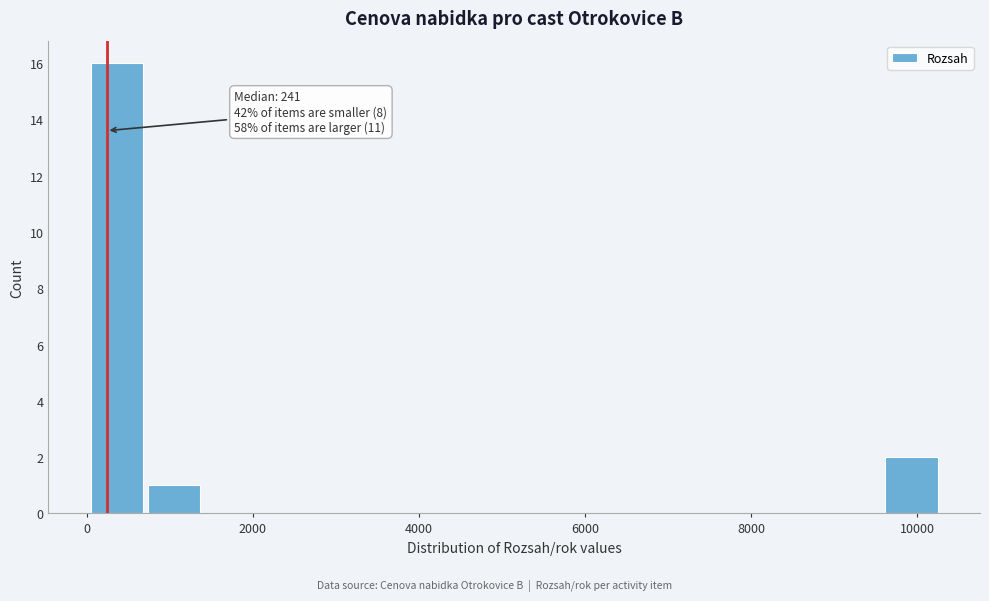

Around what value on the x-axis is the tallest bar? Give the approximate position of its centre, as read against the axis.

400